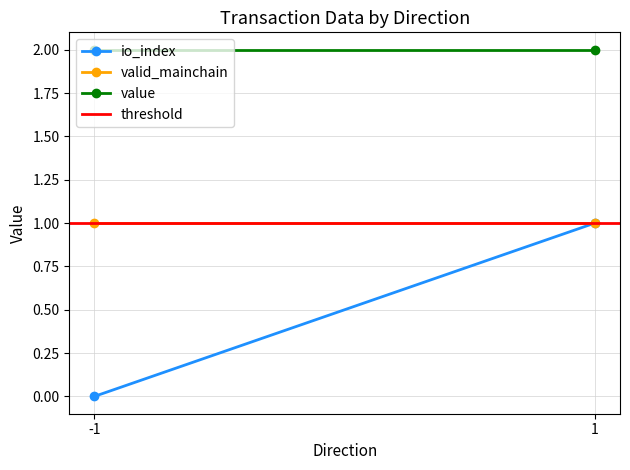

Between -1 and 1, which series saw the biggest shift?

io_index